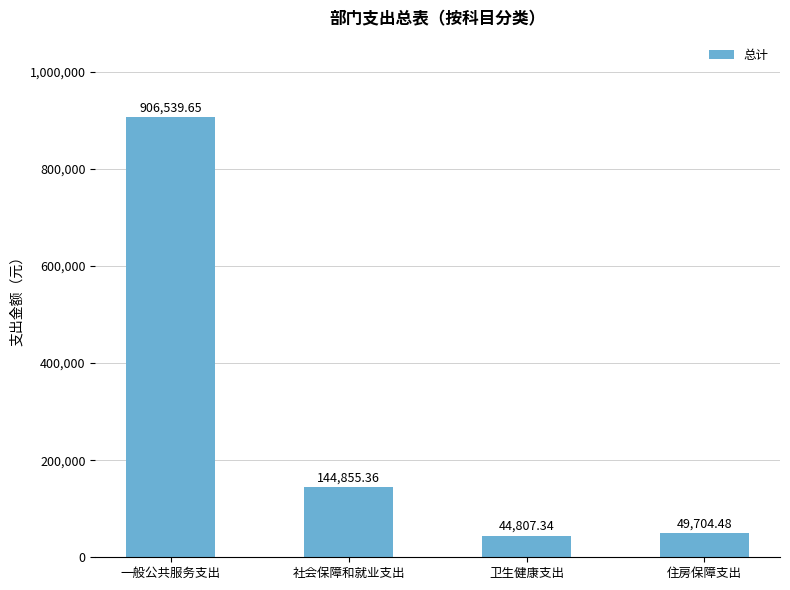

At which label does the data first exceed 144855?

一般公共服务支出